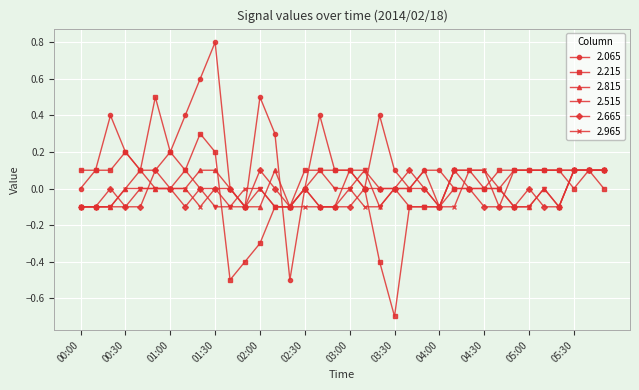

What are all the series names shown in the legend?

2.065, 2.215, 2.815, 2.515, 2.665, 2.965